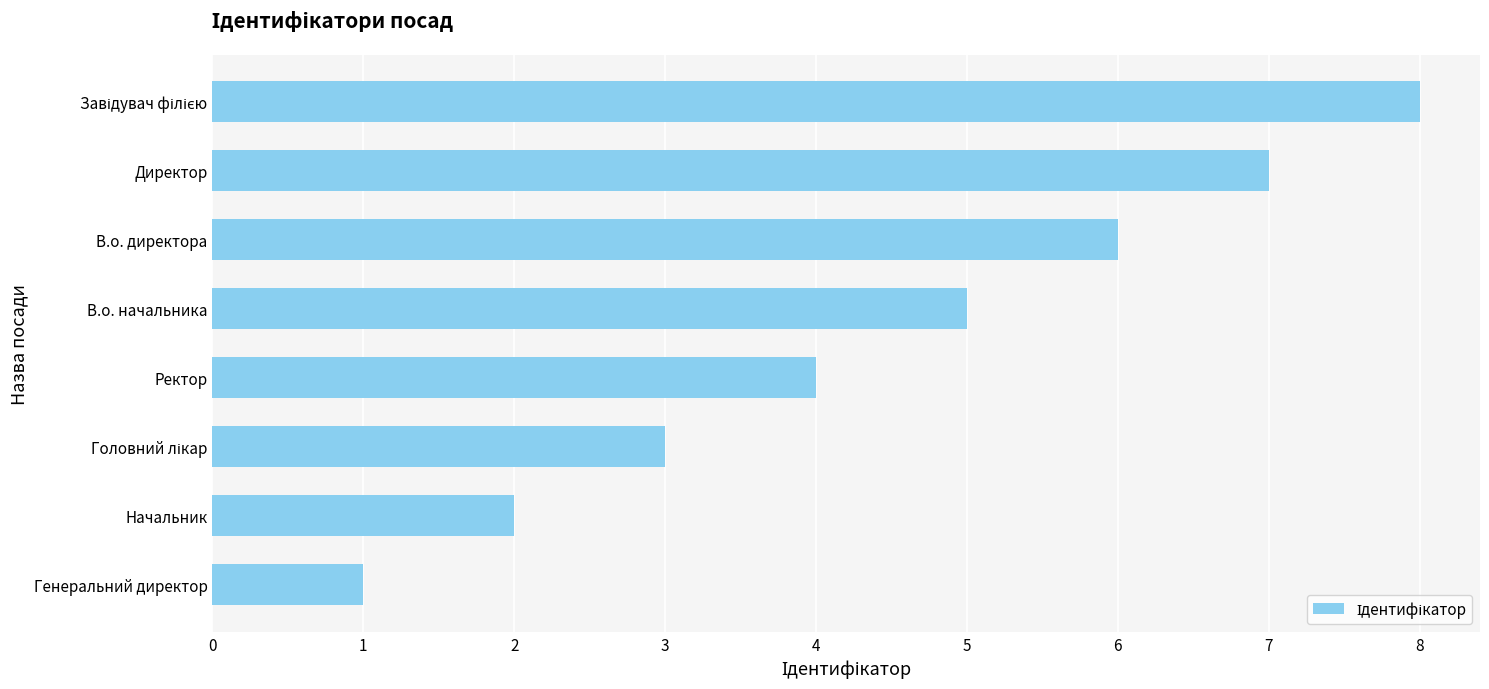

What is the difference between the second highest and second lowest values?

5